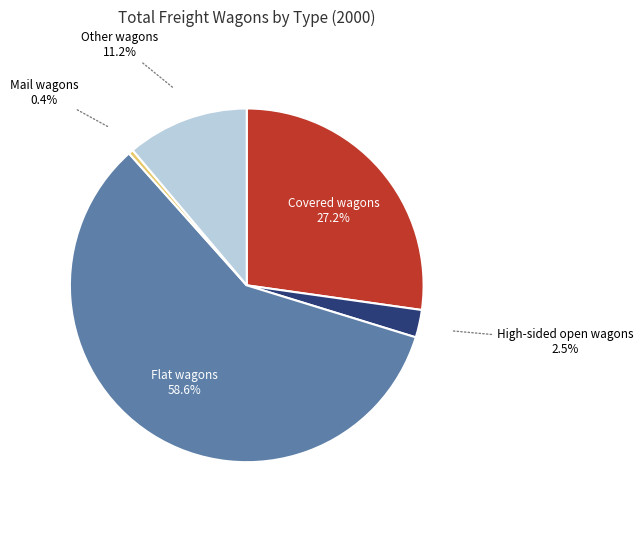

Which category has the biggest portion of the pie?

Flat wagons